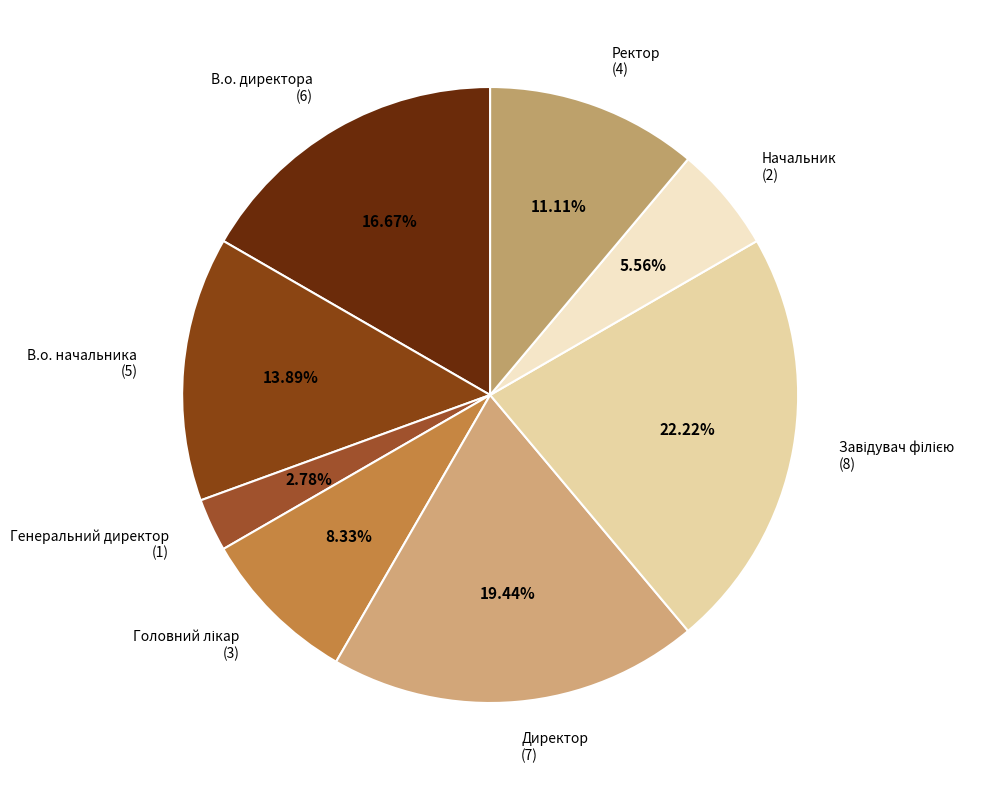

Does any single category account for the majority?

No